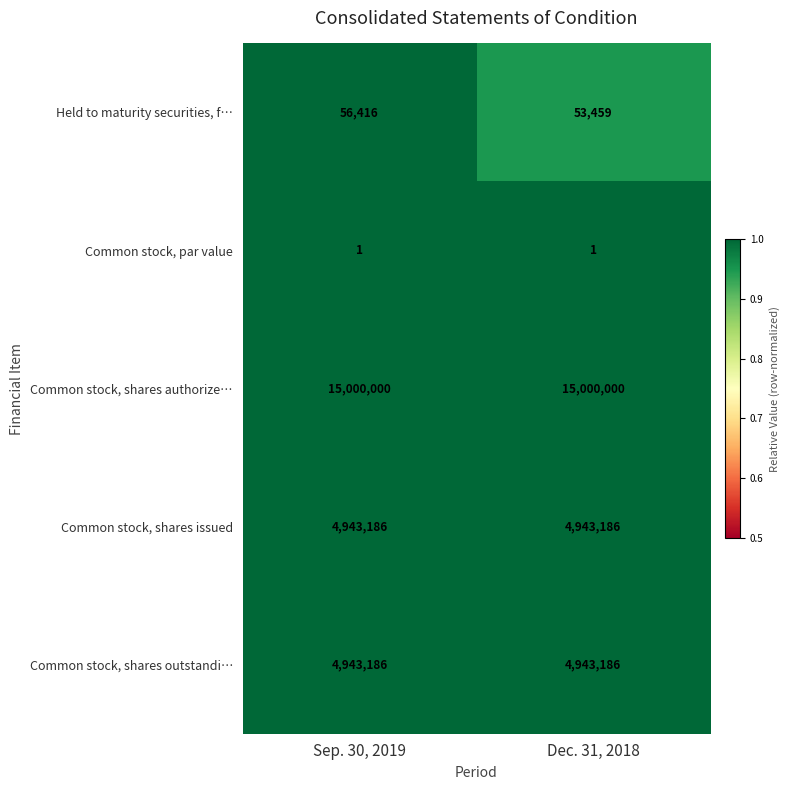

Which series has the largest range (max minus min)?

Held to maturity securities, f…